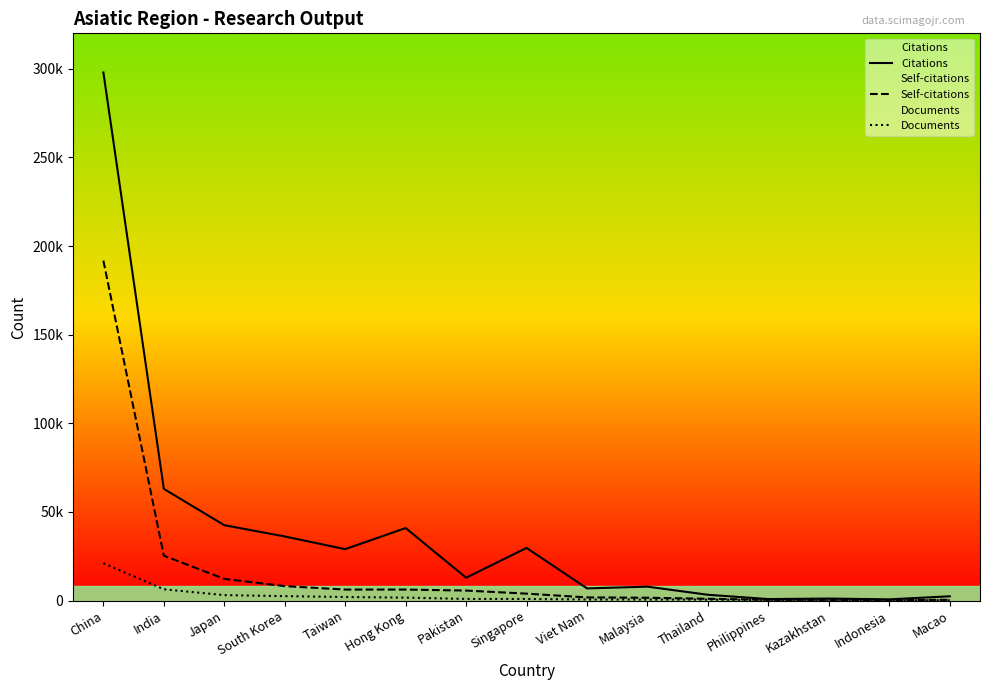

True or false: Documents has a value of 34689 at China.

False